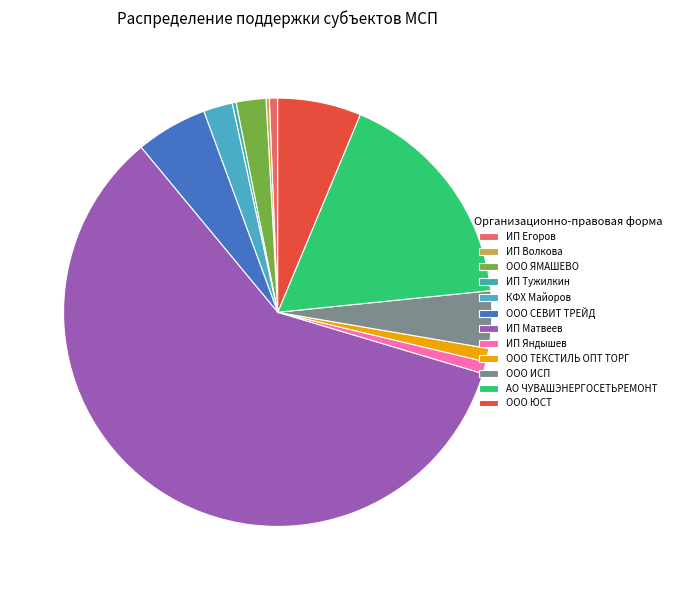

Which category has the biggest portion of the pie?

ИП Матвеев